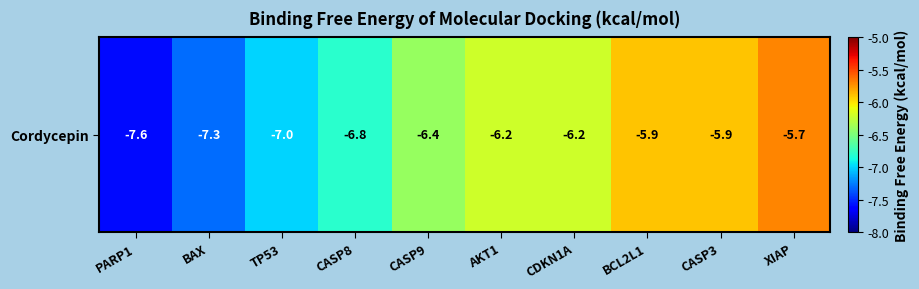

What is the difference between the maximum and second lowest values?

1.6